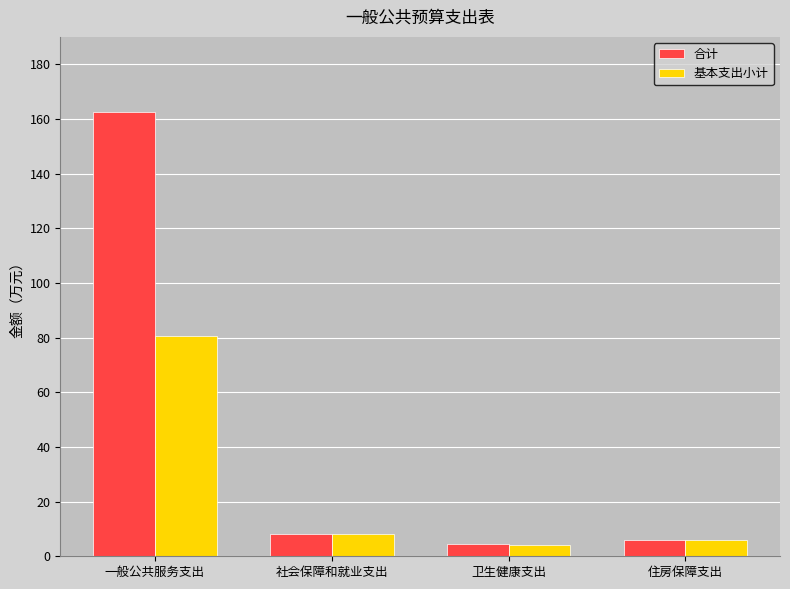

What is the label of the 2nd bar from the right?

卫生健康支出